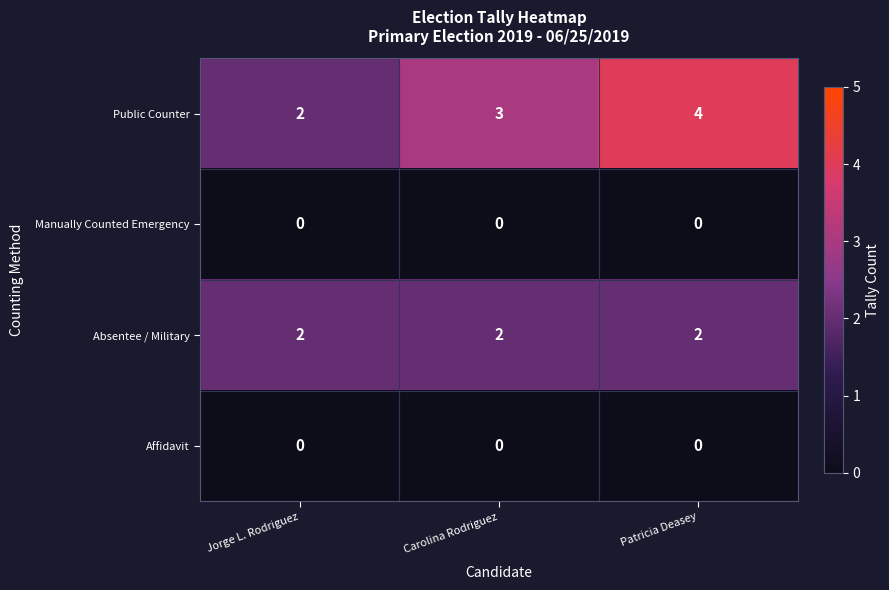

Reading right to left, what are all the values shown in this chart?

Public Counter: 4	3	2
Manually Counted Emergency: 0	0	0
Absentee / Military: 2	2	2
Affidavit: 0	0	0